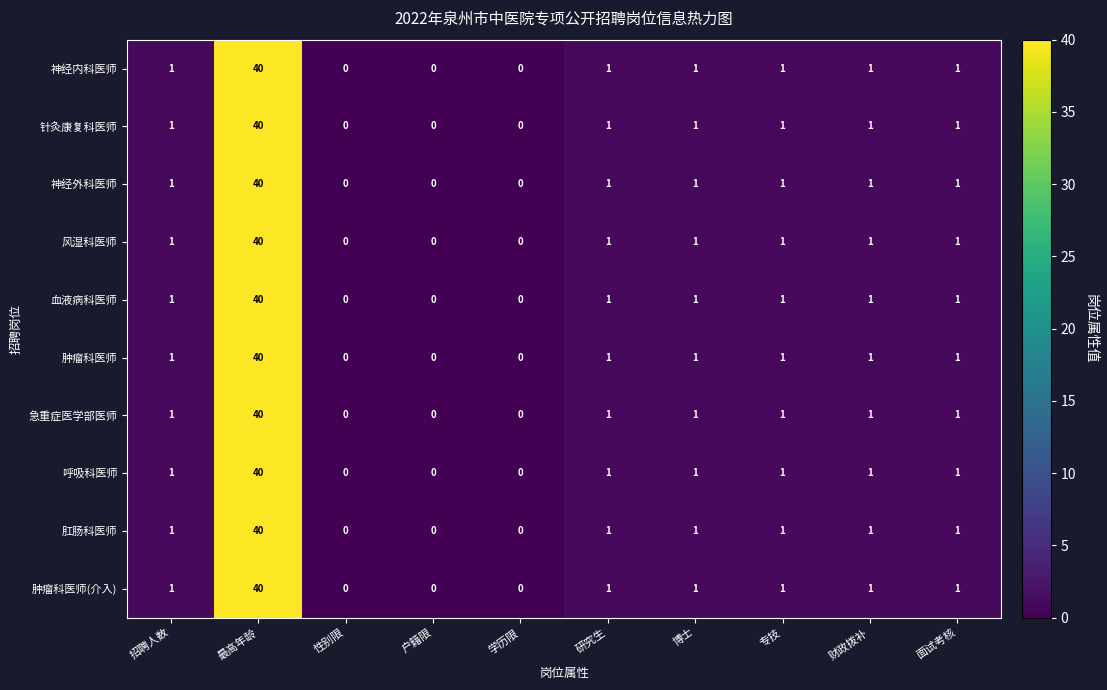

What is the maximum value for 急重症医学部医师?

40